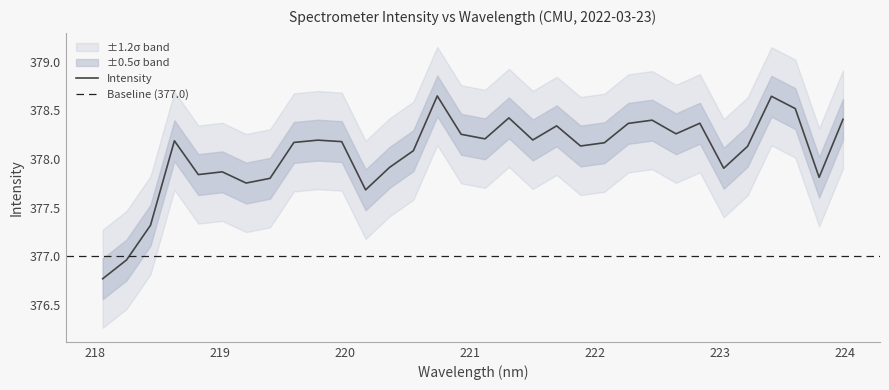

How many data points does each series have?

32